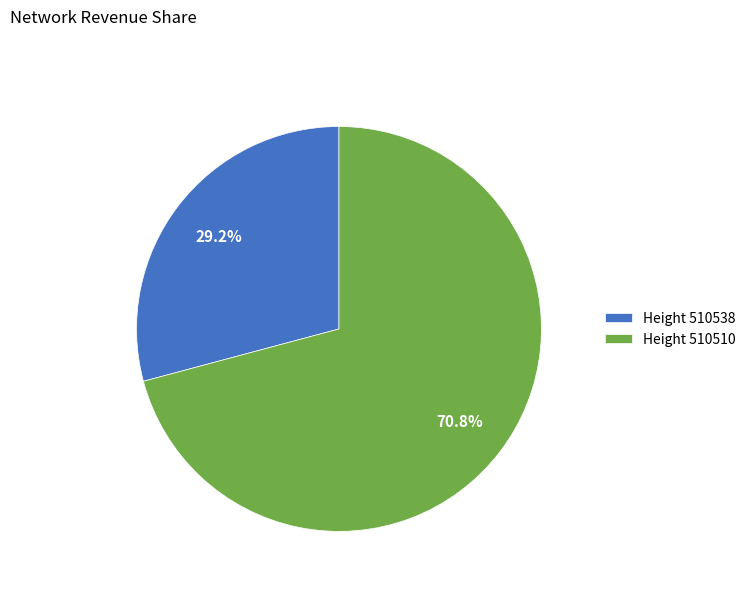

Does Height 510510 account for over 50% of the chart?

Yes